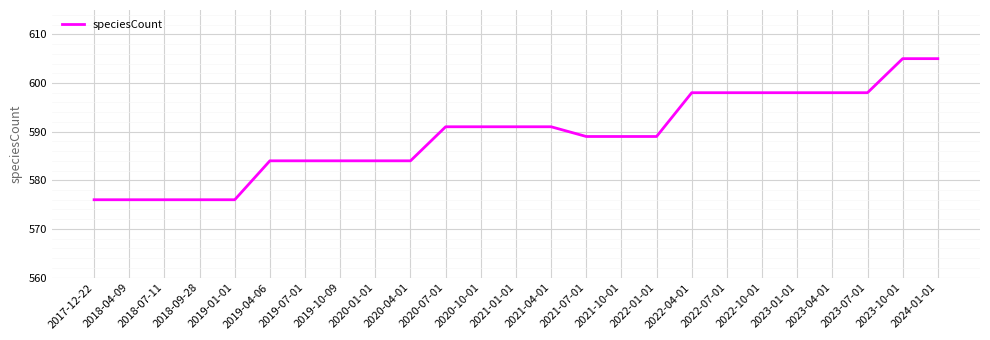

Reading right to left, transcribe all the data shown in this chart.

2024-01-01=605	2023-10-01=605	2023-07-01=598	2023-04-01=598	2023-01-01=598	2022-10-01=598	2022-07-01=598	2022-04-01=598	2022-01-01=589	2021-10-01=589	2021-07-01=589	2021-04-01=591	2021-01-01=591	2020-10-01=591	2020-07-01=591	2020-04-01=584	2020-01-01=584	2019-10-09=584	2019-07-01=584	2019-04-06=584	2019-01-01=576	2018-09-28=576	2018-07-11=576	2018-04-09=576	2017-12-22=576